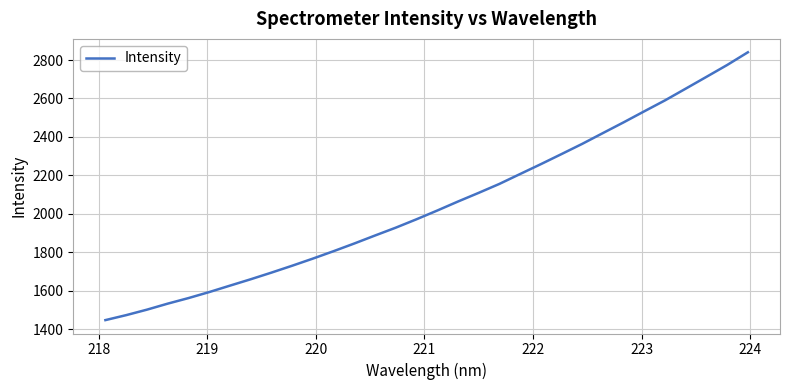

What is the maximum value shown in the chart?

2840.3